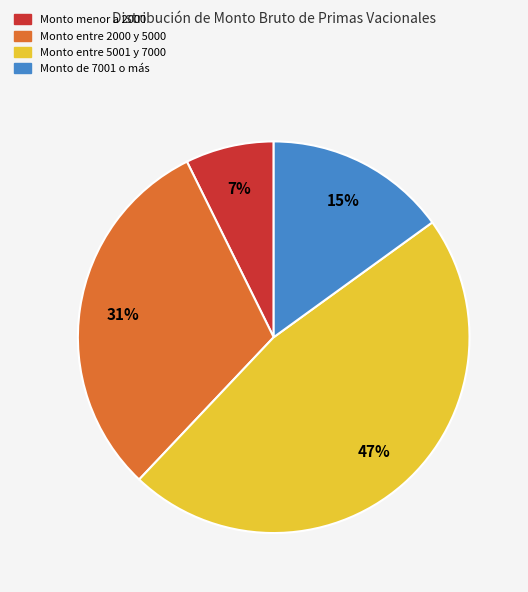

To the nearest percent, what is the average slice percentage?

25%